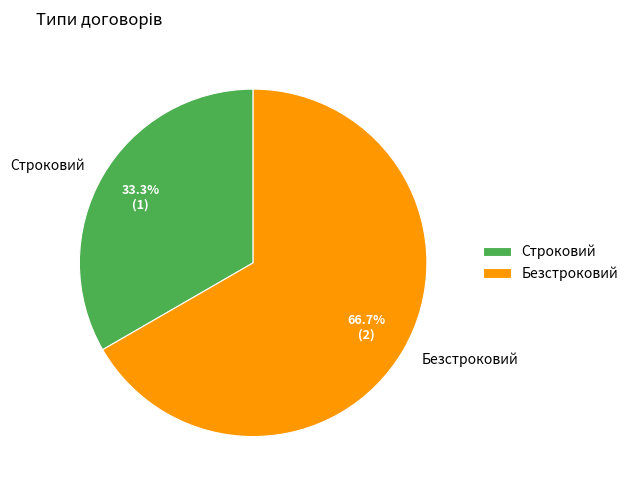

Between Строковий and Безстроковий, which is larger?

Безстроковий